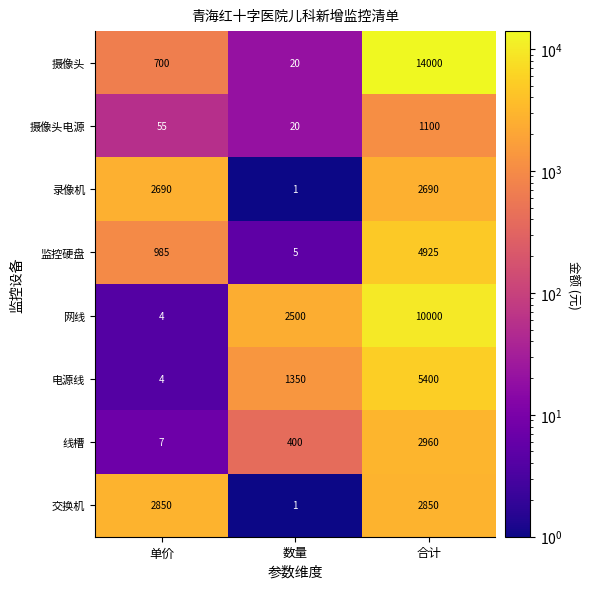

What is the greatest value displayed?

14000